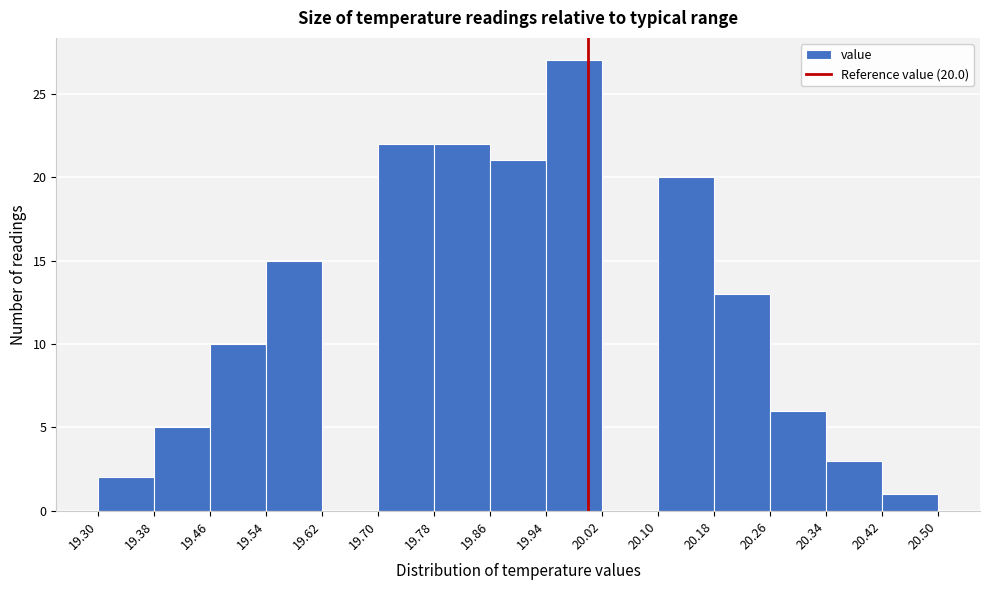

Over which range of the x-axis is the bar tallest?

19.94 to 20.02